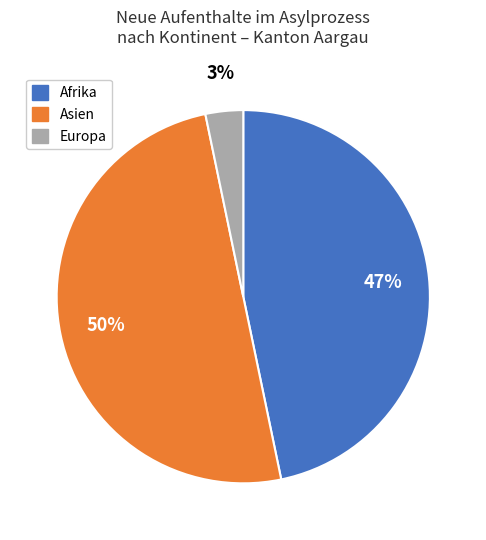

To the nearest percent, what is the average slice percentage?

33%